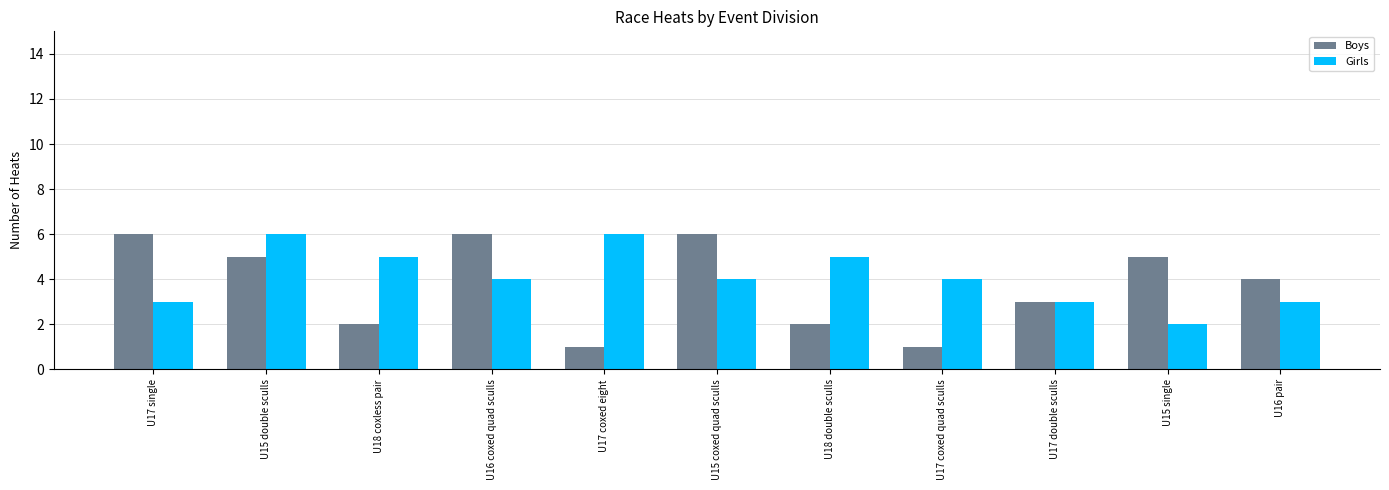

What is the sum of the Girls values at U17 coxed quad sculls and U17 double sculls?

7